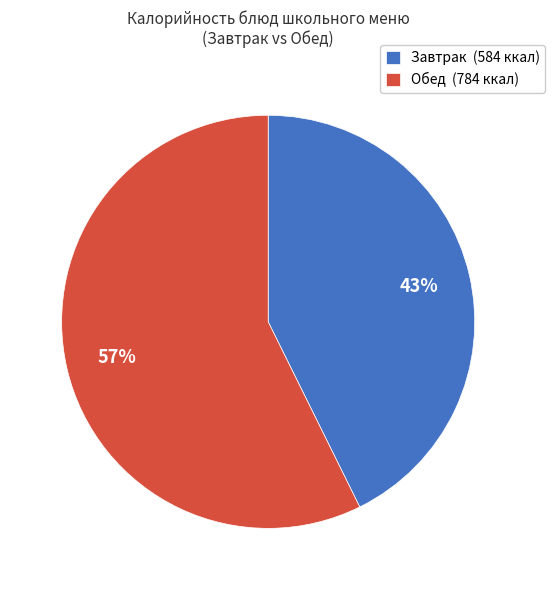

The Обед (784 ккал) slice represents 57% of the pie. True or false?

True